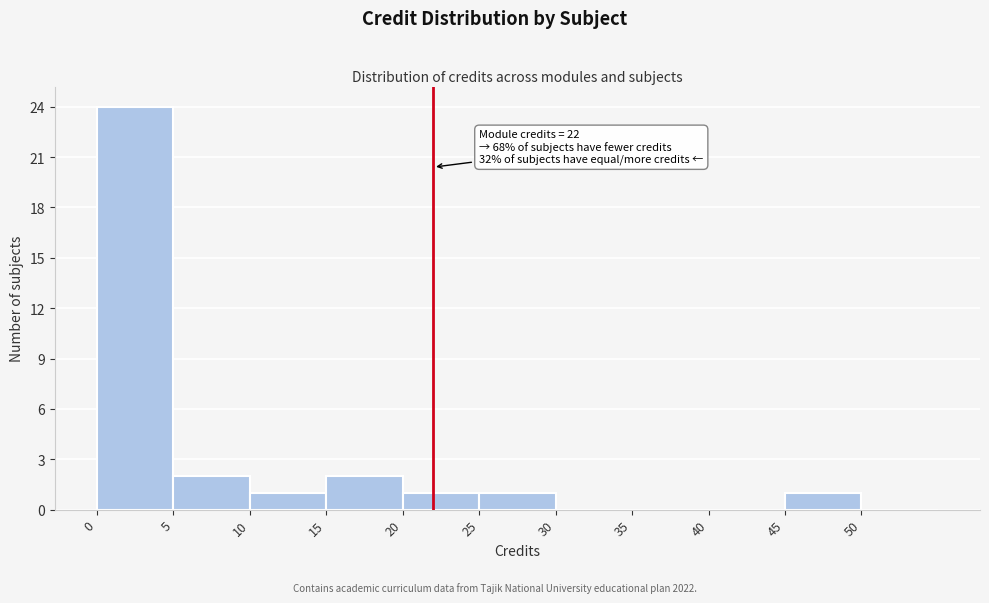

Which range on the x-axis has the tallest bar?

0 to 5